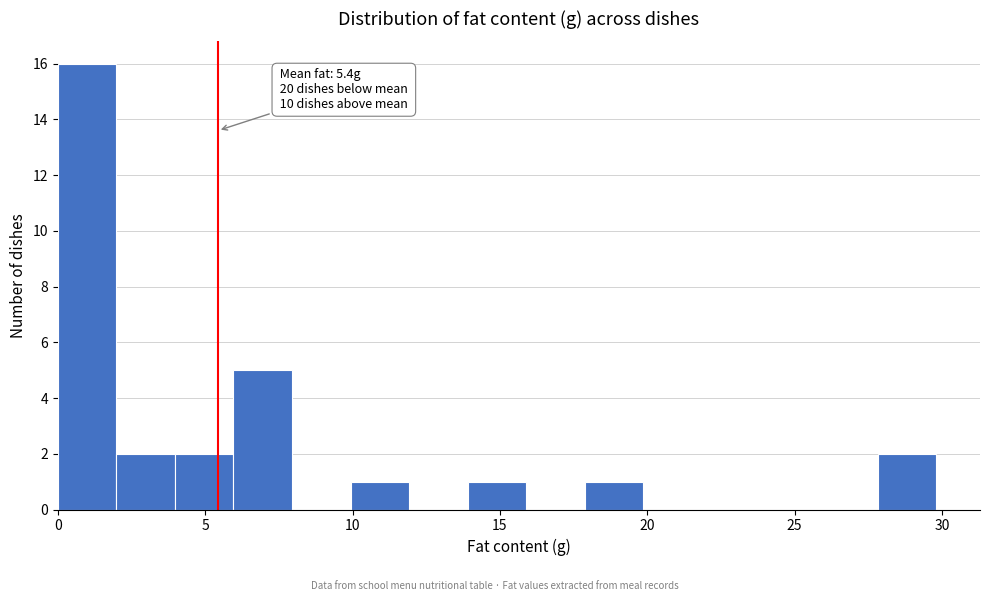

Read against the x-axis, roughly where is the centre of the tallest bar?

1.0